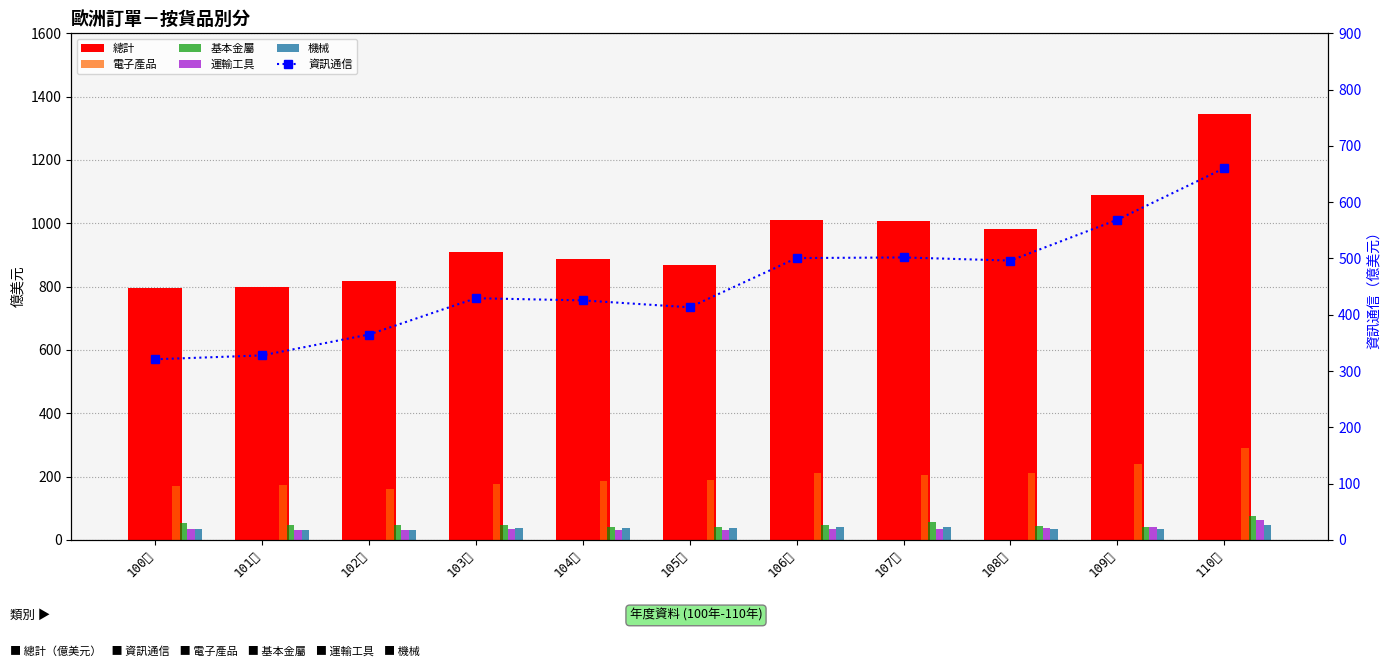

How many groups of bars are there?

11